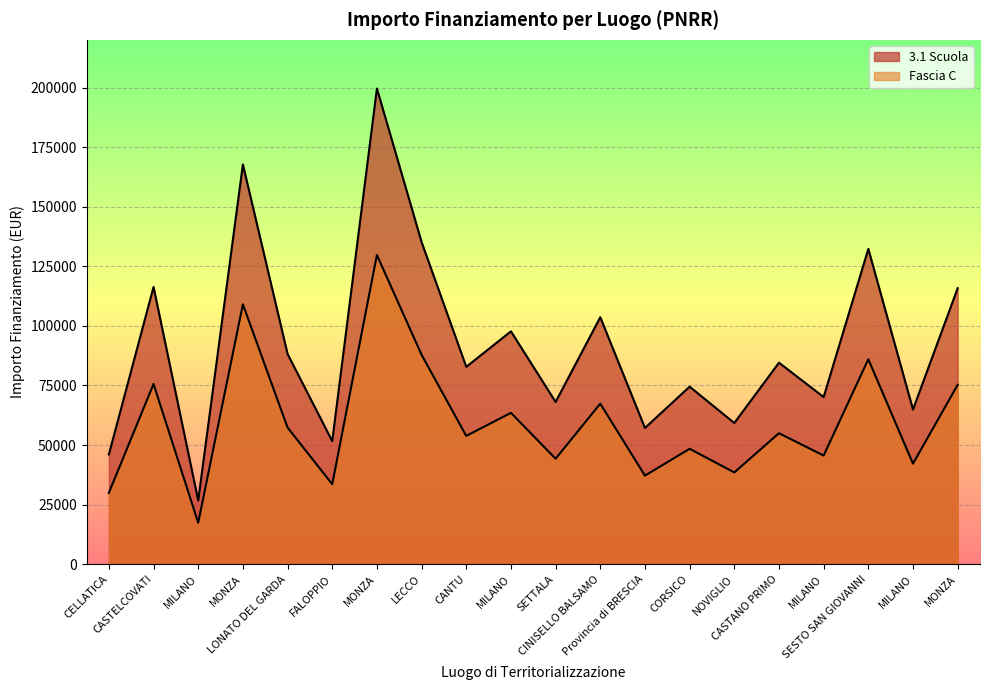

Which series has the widest spread of values?

3.1 Scuola